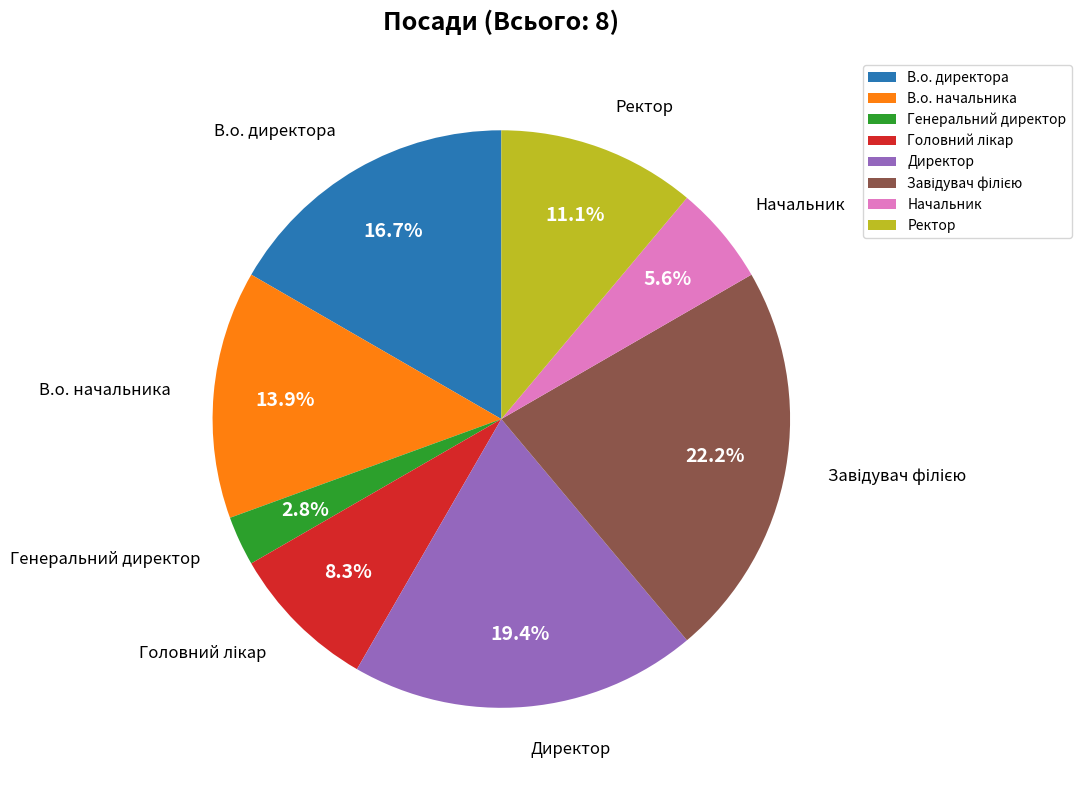

Which category has the smallest portion of the pie?

Генеральний директор